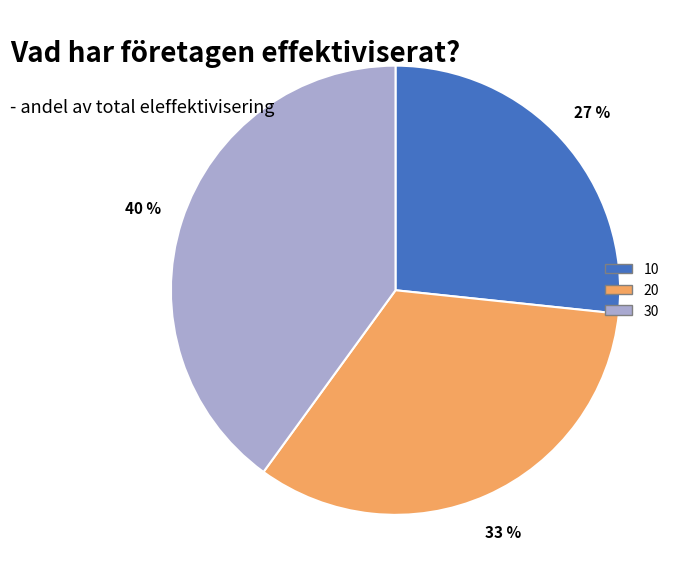

How many slices are in this pie chart?

3